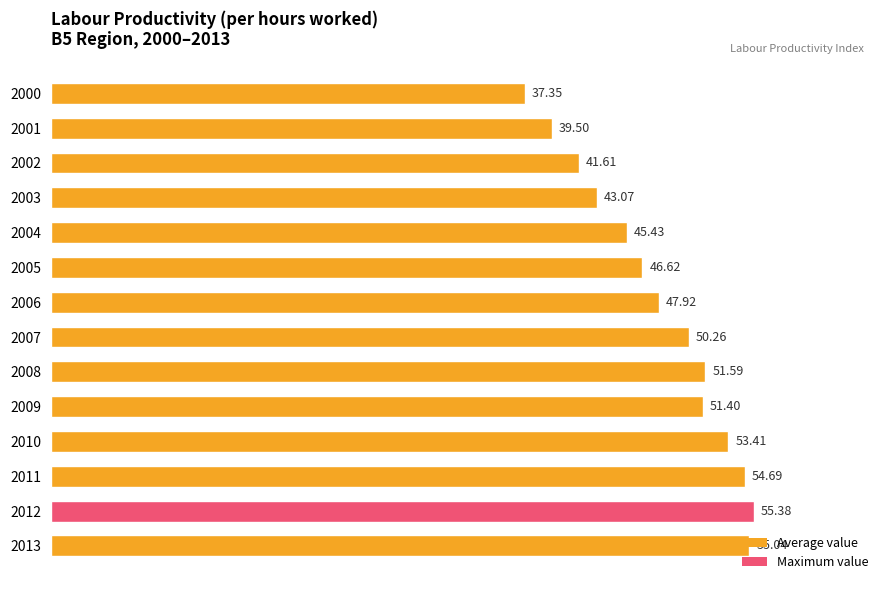

What is the sum of all values?

673.3